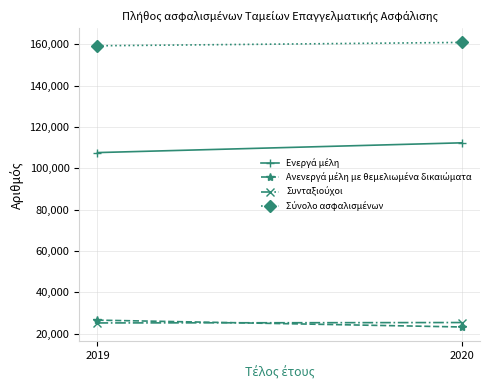

Count the Σύνολο ασφαλισμένων values in the range 159287 to 160900.

2